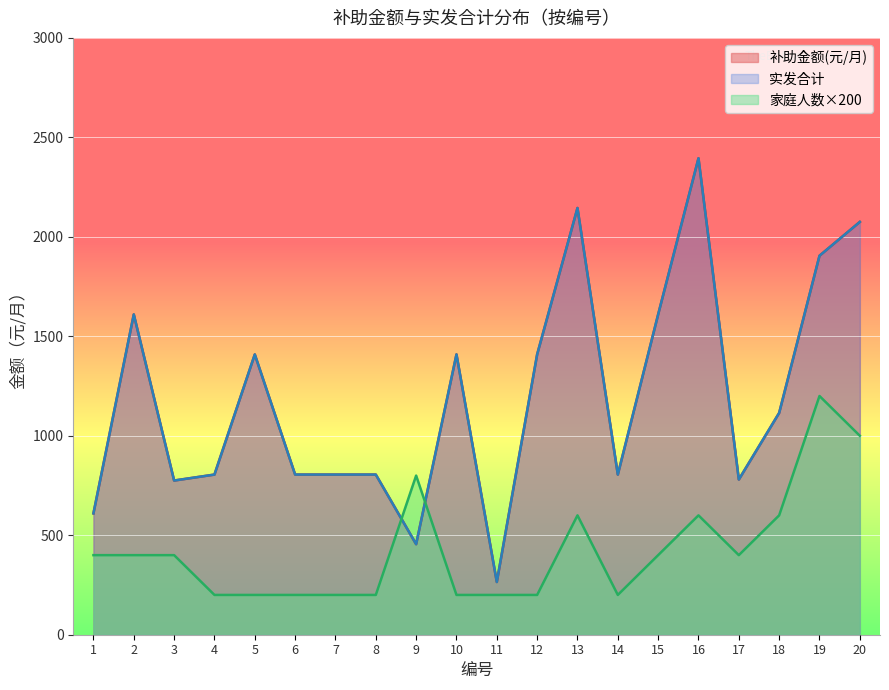

What is the sum of the 补助金额(元/月) values at 14 and 12?

2214